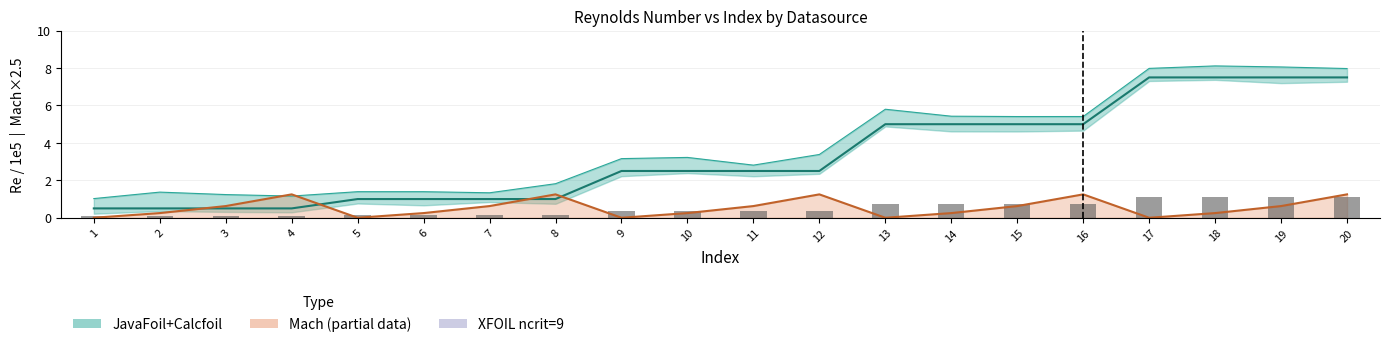

The chart shows a value of 0.0 at 4. True or false?

False